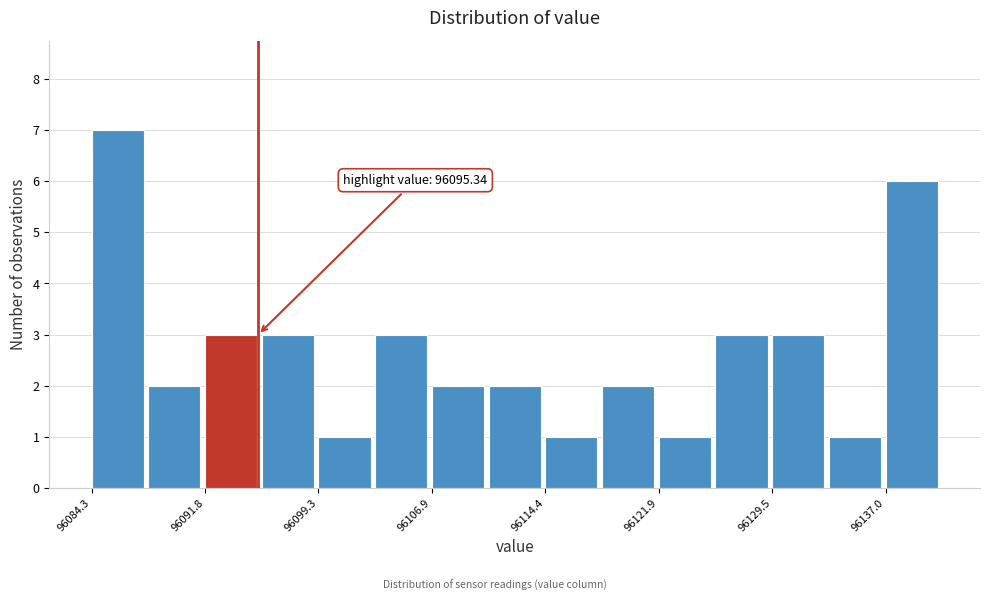

Read against the x-axis, roughly where is the centre of the tallest bar?

96086